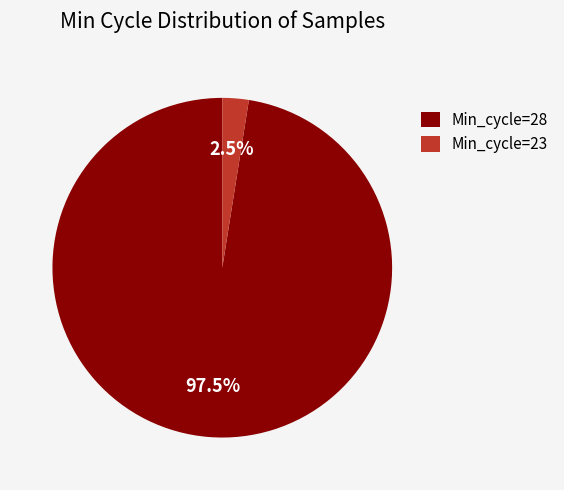

Which slice is the largest?

Min_cycle=28